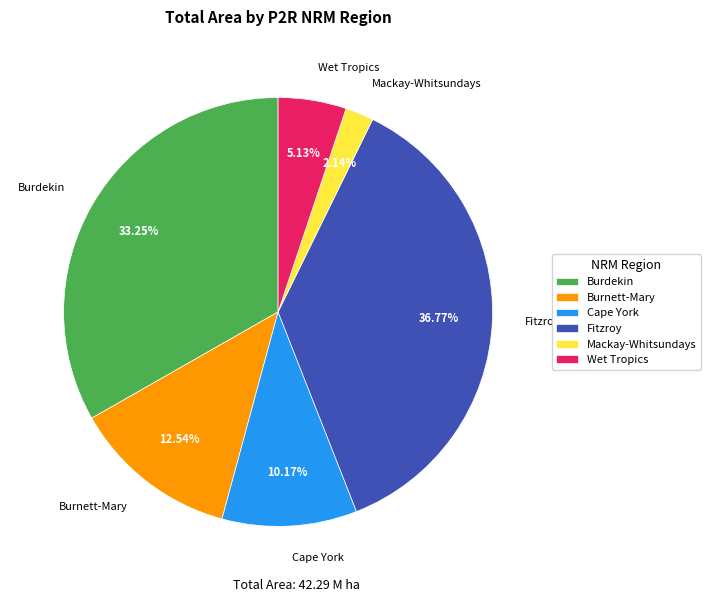

To the nearest percent, what is the average slice percentage?

17%